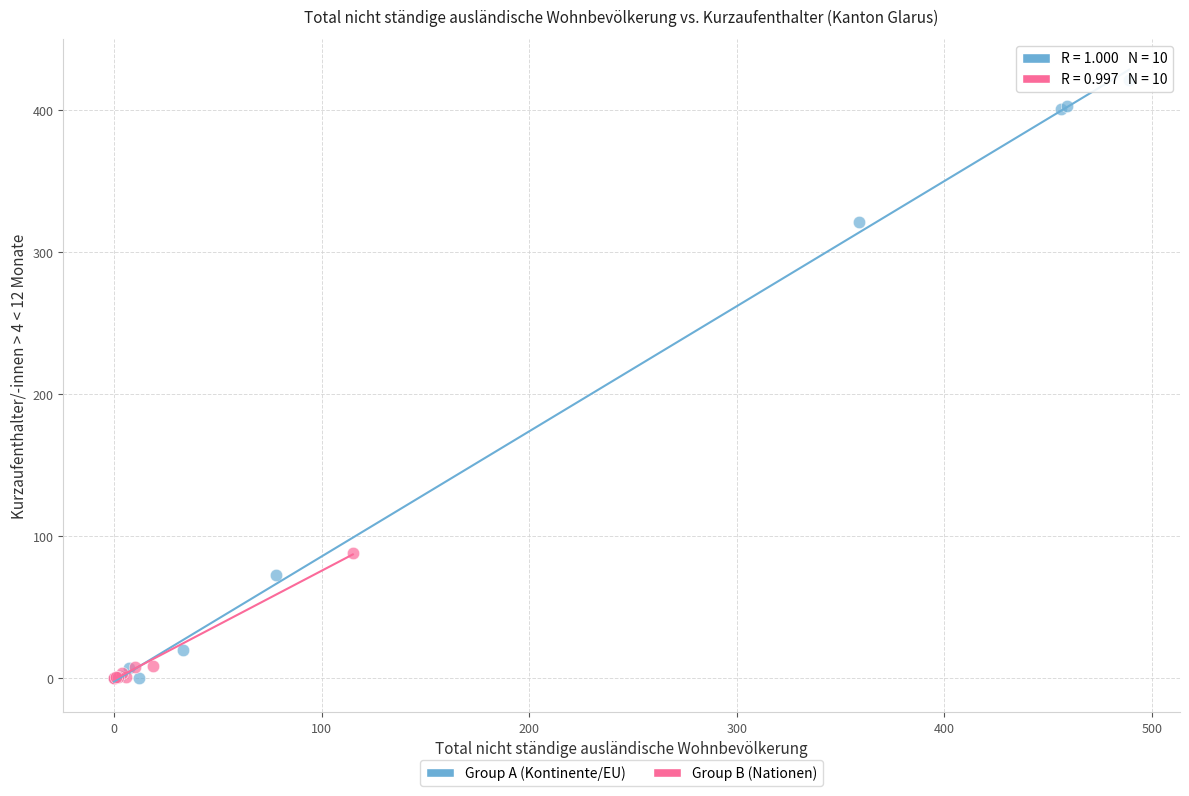

Which series contains the highest Y value?

Group A (Kontinente/EU)